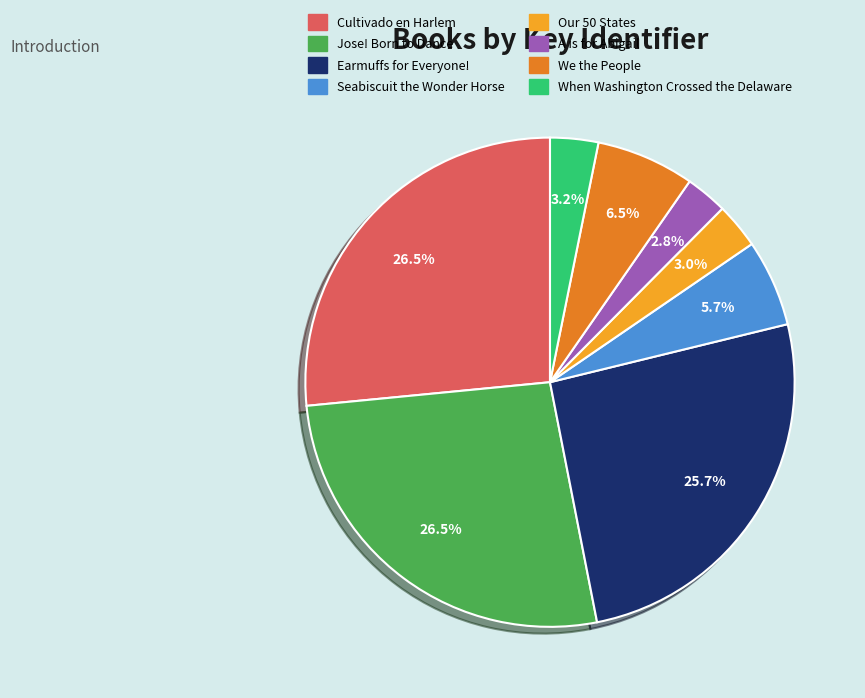

Is there a majority slice in this chart?

No